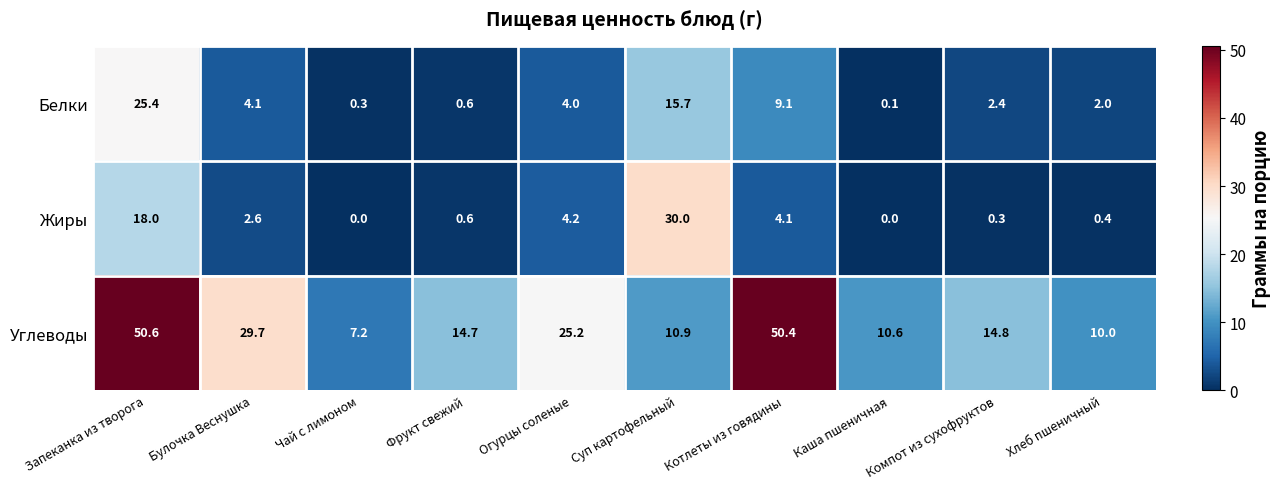

The Углеводы series shows 25.6 at Фрукт свежий. True or false?

False